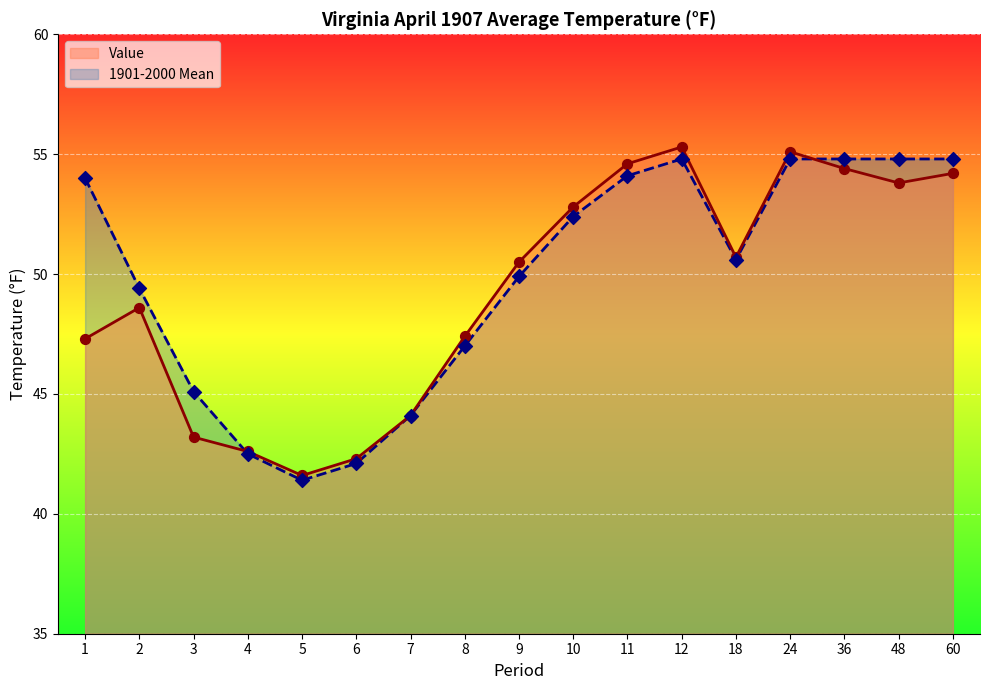

At how many categories does at least one series exceed 43?

14